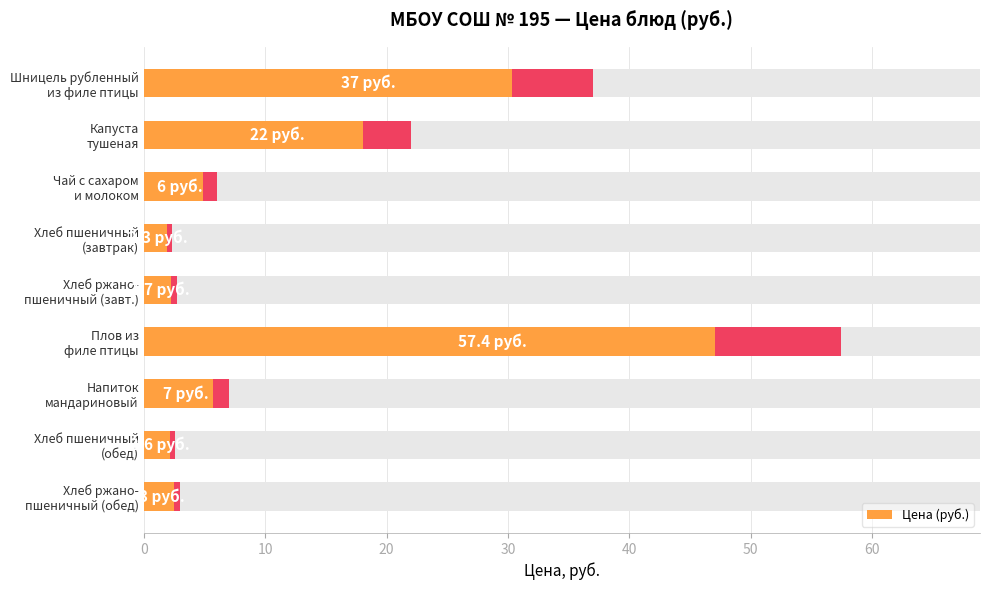

What is the greatest value displayed?

57.4